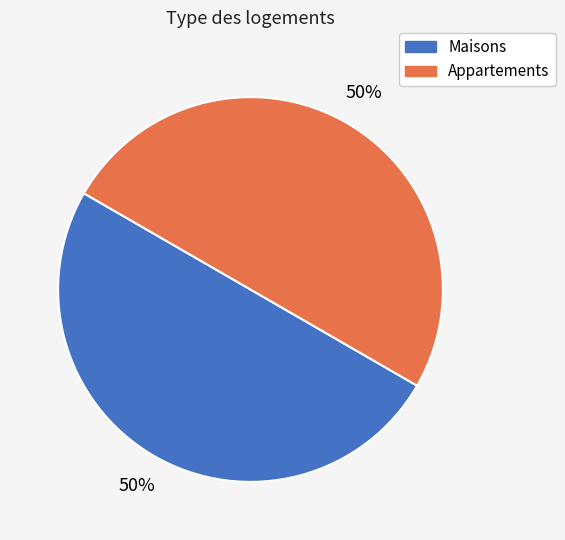

Is the sum of Maisons and Appartements greater than half?

Yes